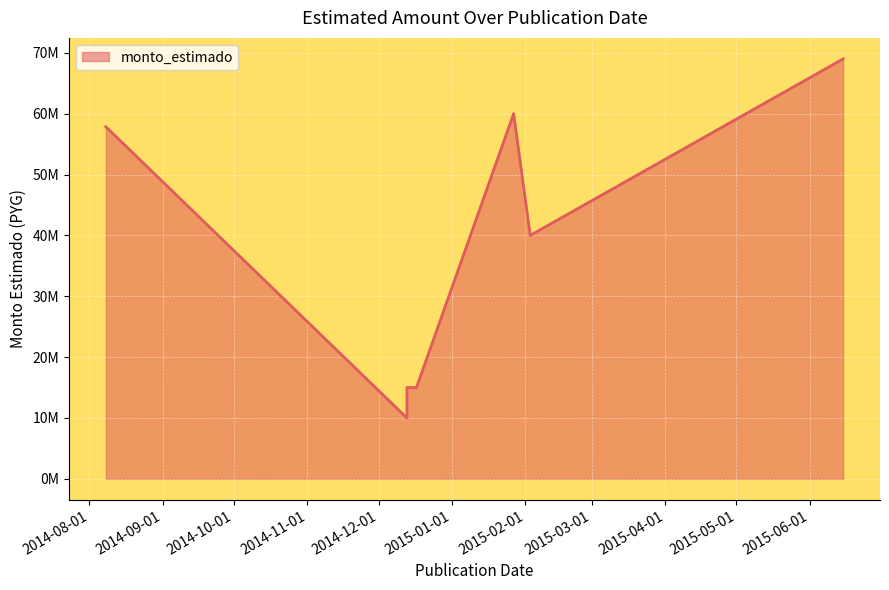

How many lines are shown in the chart?

1